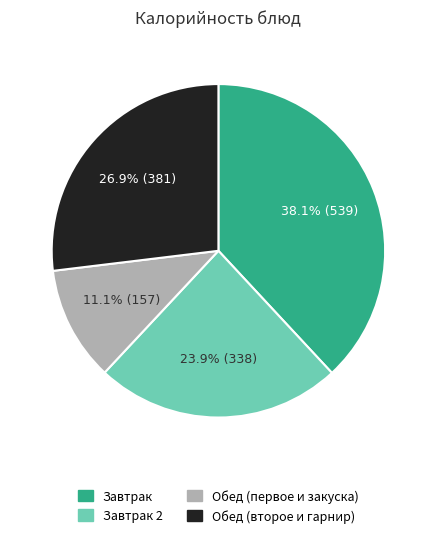

Is there a majority slice in this chart?

No